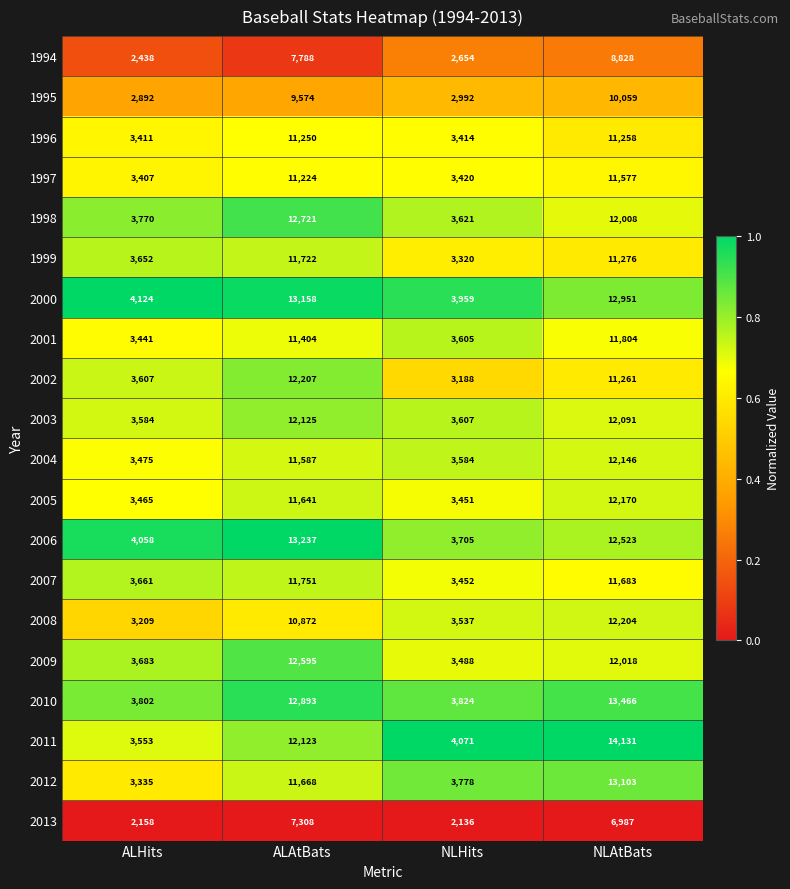

The value of 2007 at NLAtBats is 11683. True or false?

True